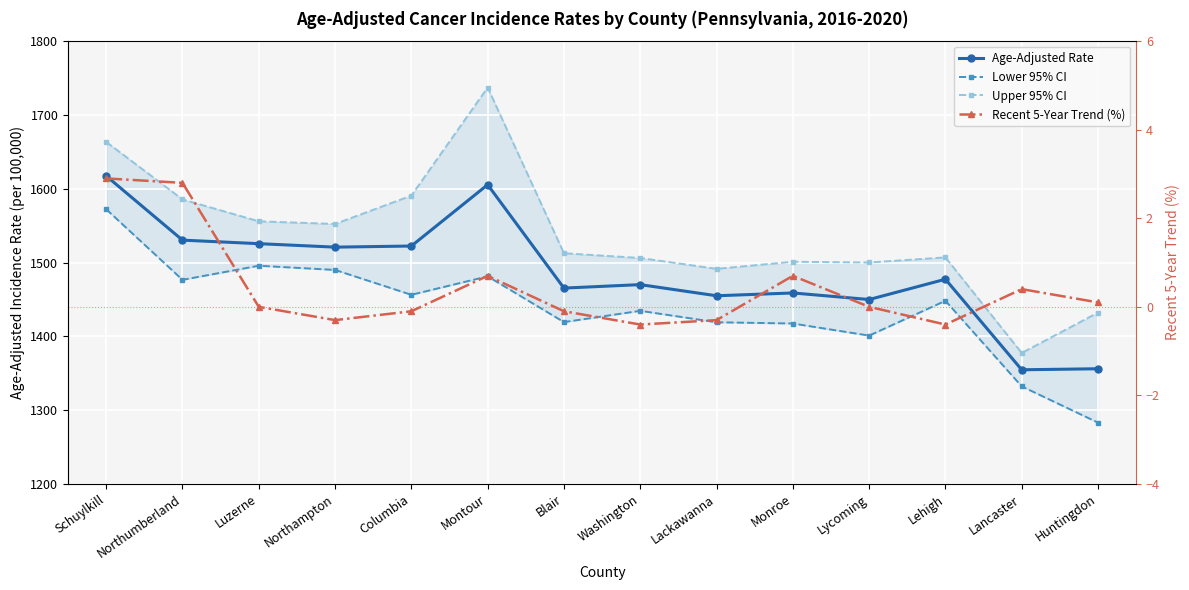

Where is Recent 5-Year Trend (%) nearest to the value 1?

Montour